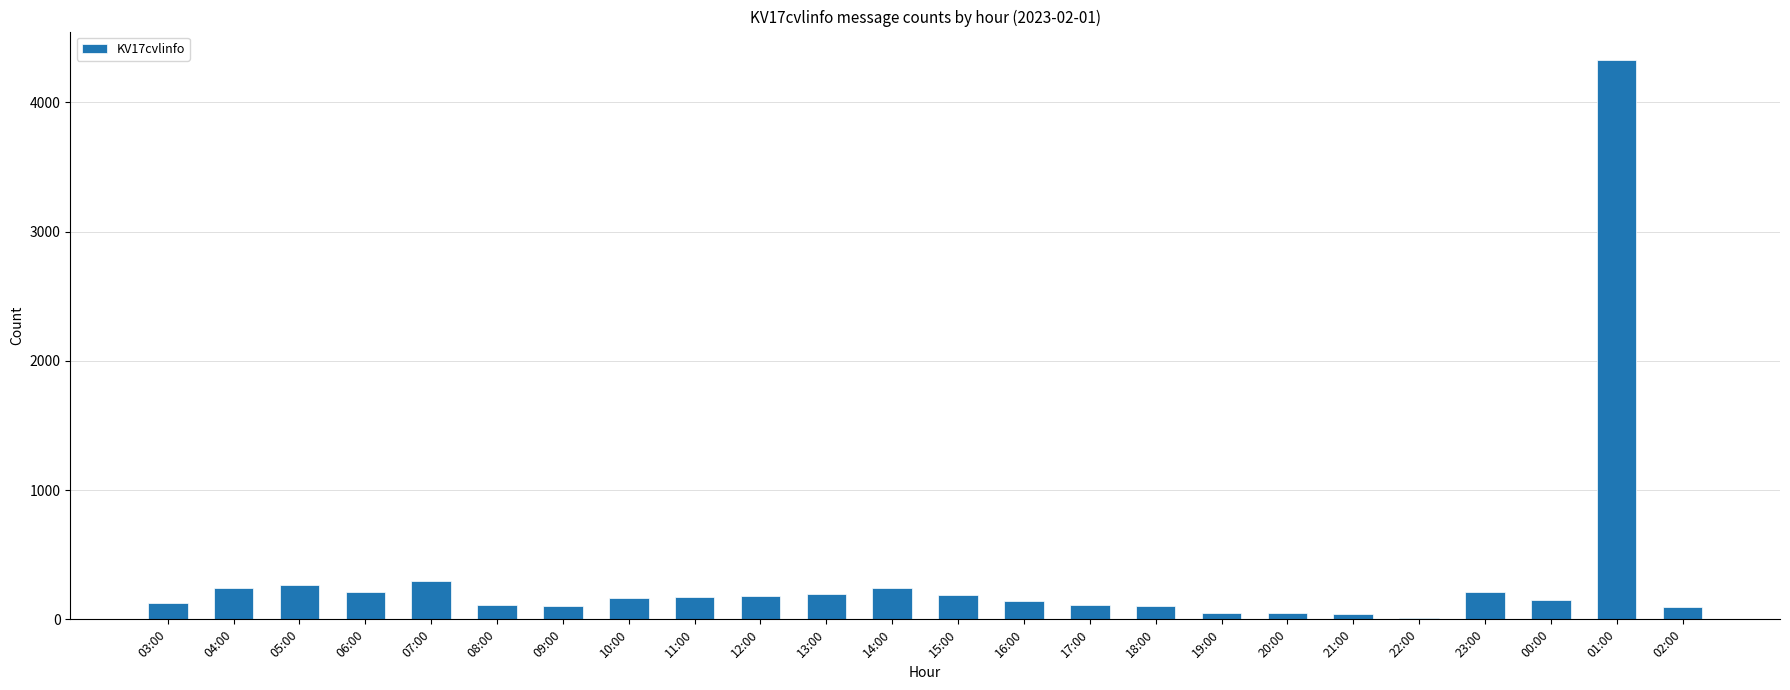

What is the sum of all values?

7823